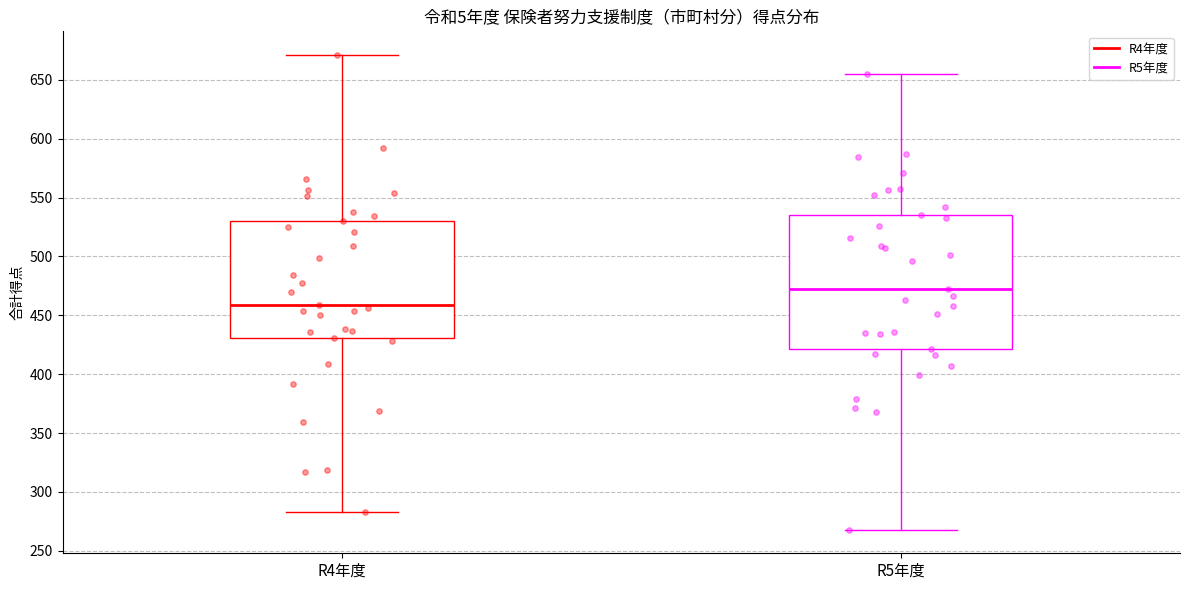

Comparing the boxes themselves (not the whiskers), which one is the tallest?

R5年度